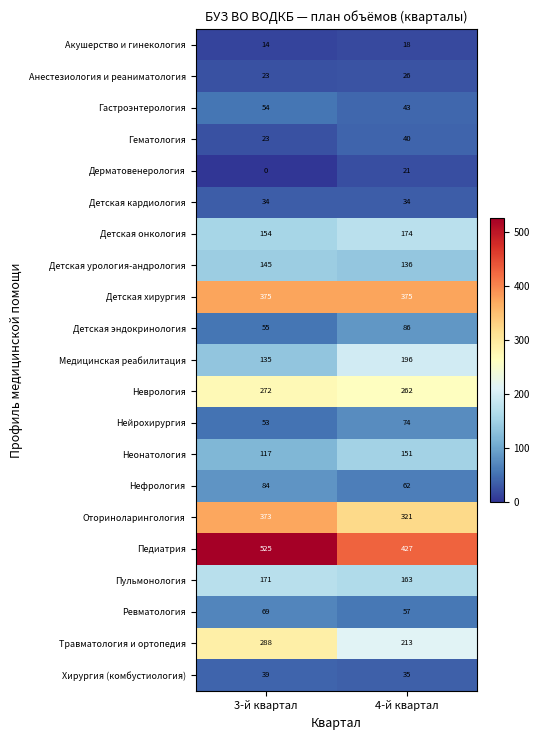

What is the difference between the Акушерство и гинекология values at 4-й квартал and 3-й квартал?

4